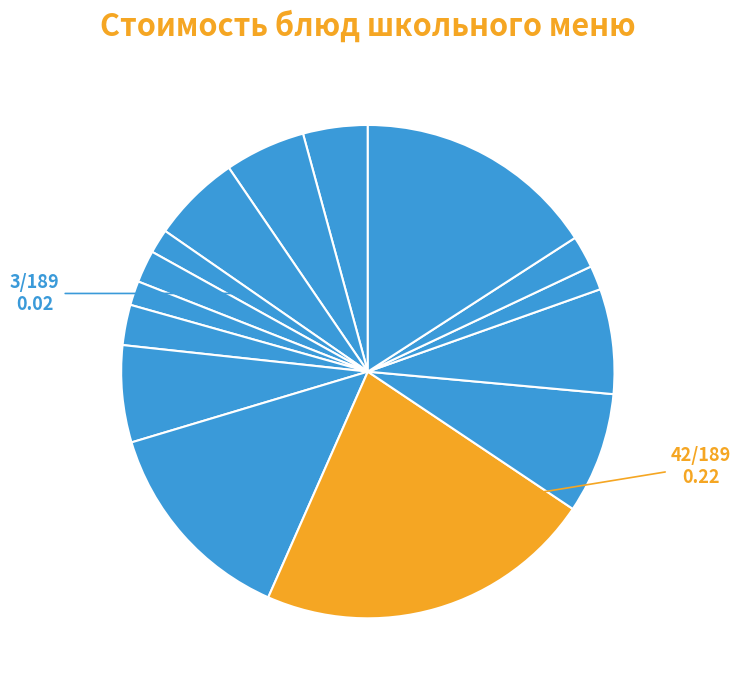

To the nearest percent, what is the average slice percentage?

7%